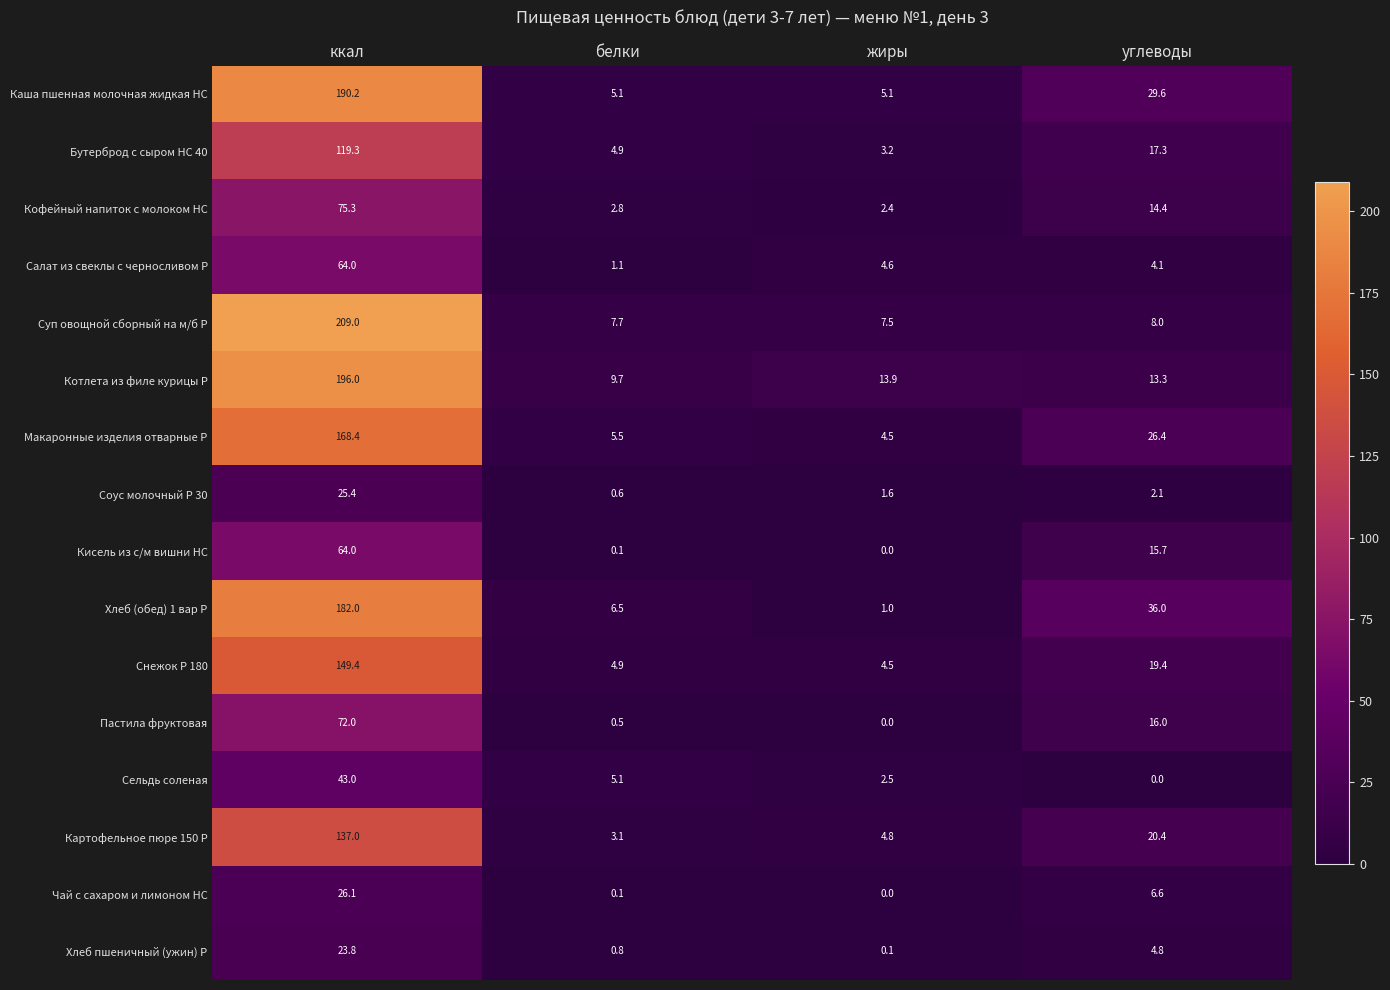

At which label does Чай с сахаром и лимоном НС reach its peak?

ккал